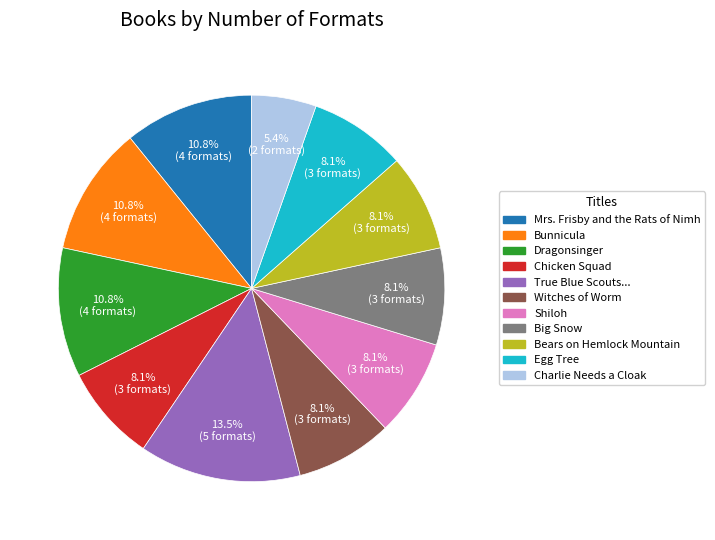

Does any single category account for the majority?

No